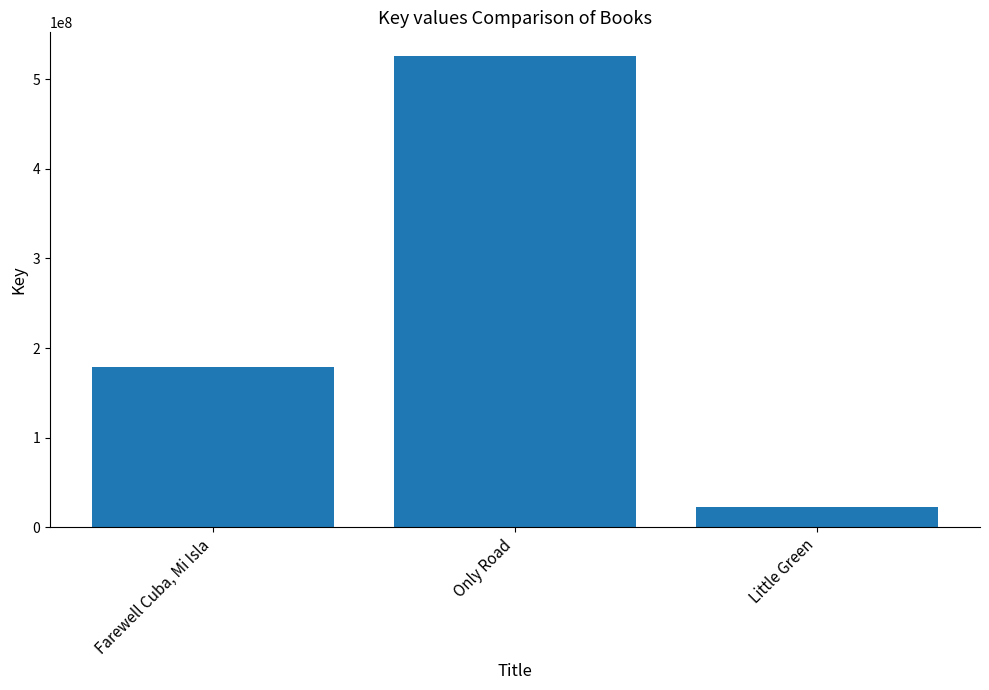

Reading right to left, what are all the values shown in this chart?

Little Green=22086725	Only Road=525939431	Farewell Cuba, Mi Isla=179235958